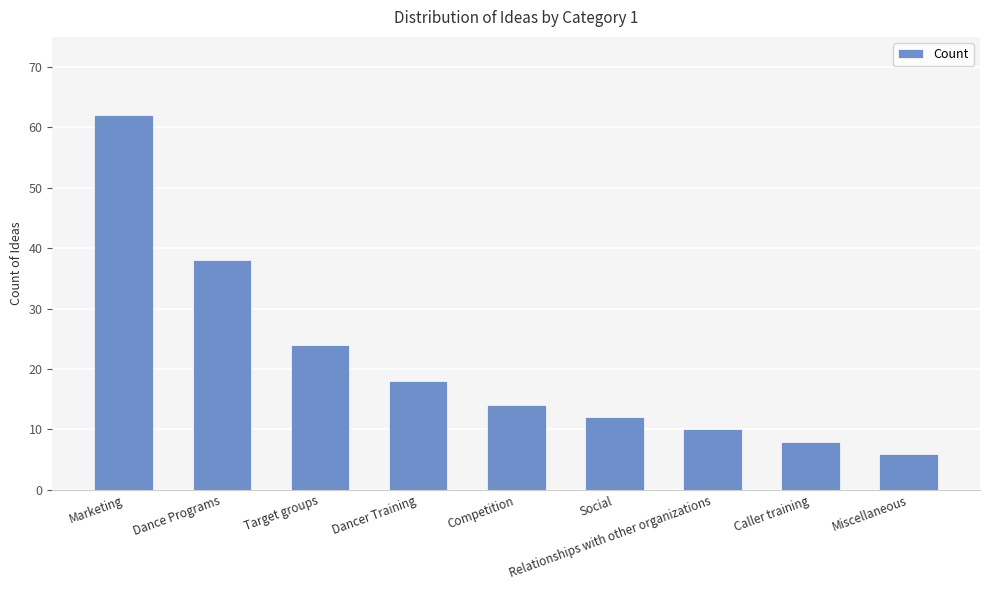

What is the approximate value at Competition, to the nearest 5?

15